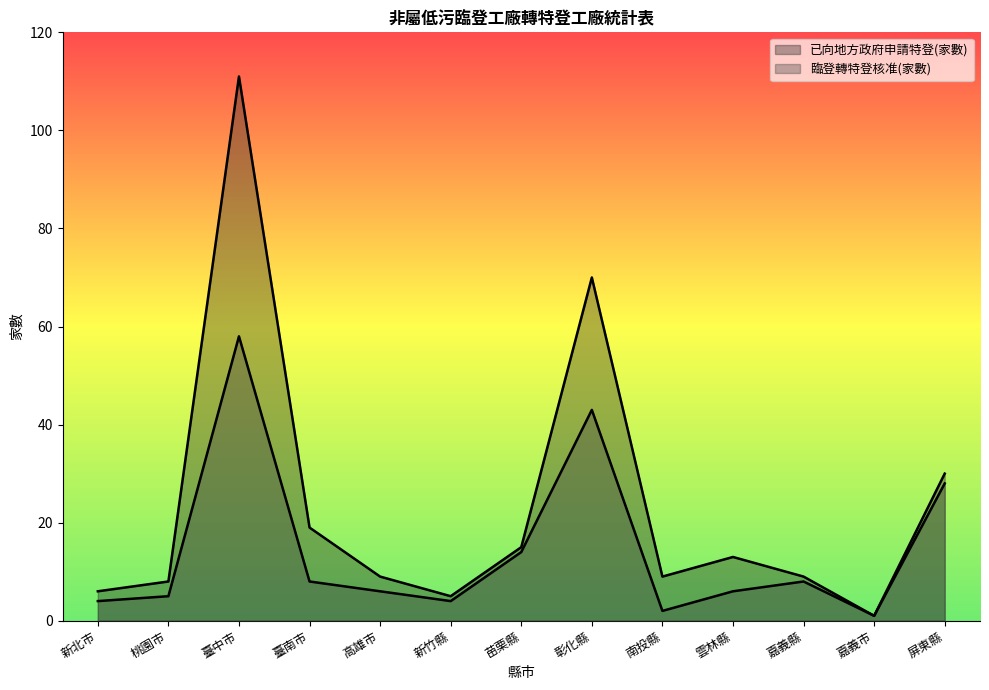

Is it true that 臨登轉特登核准(家數) equals 4 at 高雄市?

False